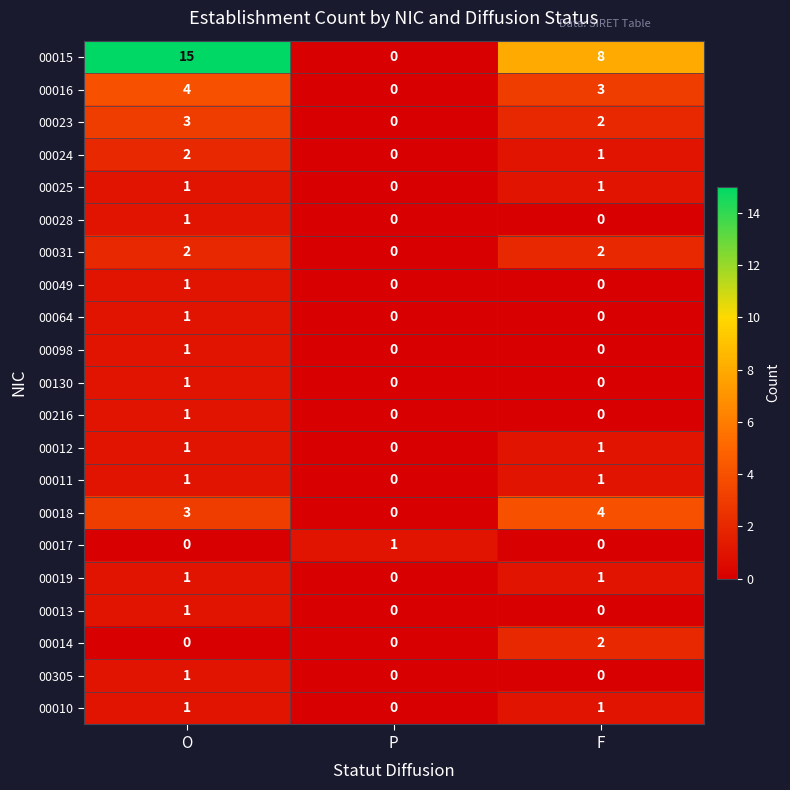

Between P and F, which series saw the biggest shift?

00015